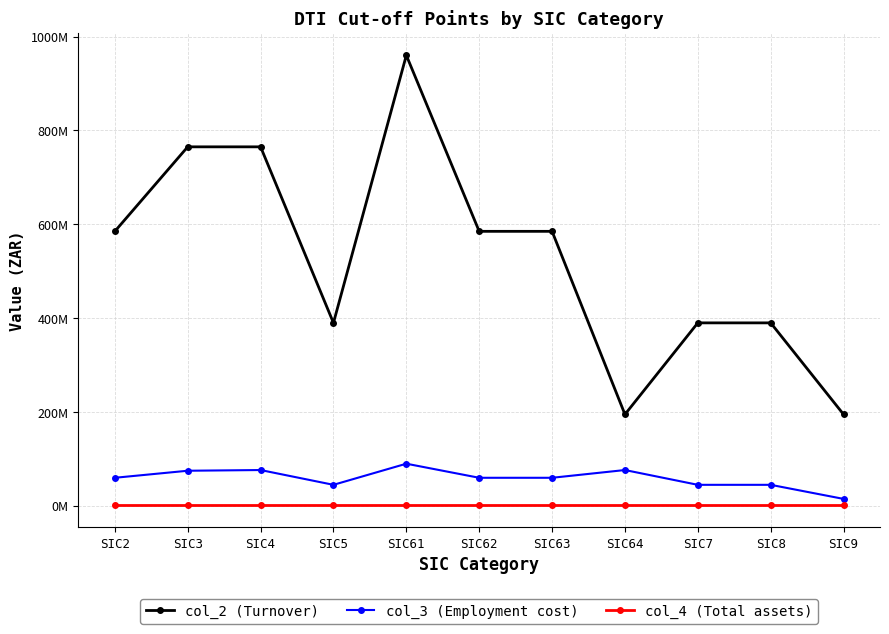

True or false: col_4 (Total assets) has a value of 511601 at SIC64.

False